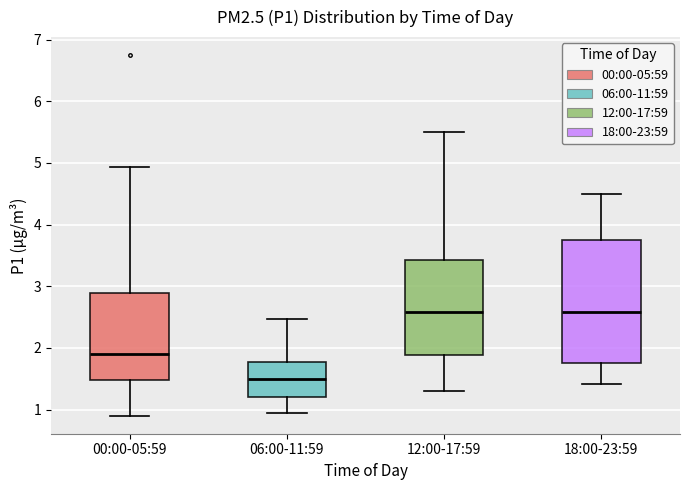

Where is the lower edge of the box for 12:00-17:59 on the y-axis? The values are not printed on the chart, so give them approximately, as read against the axis.

1.9